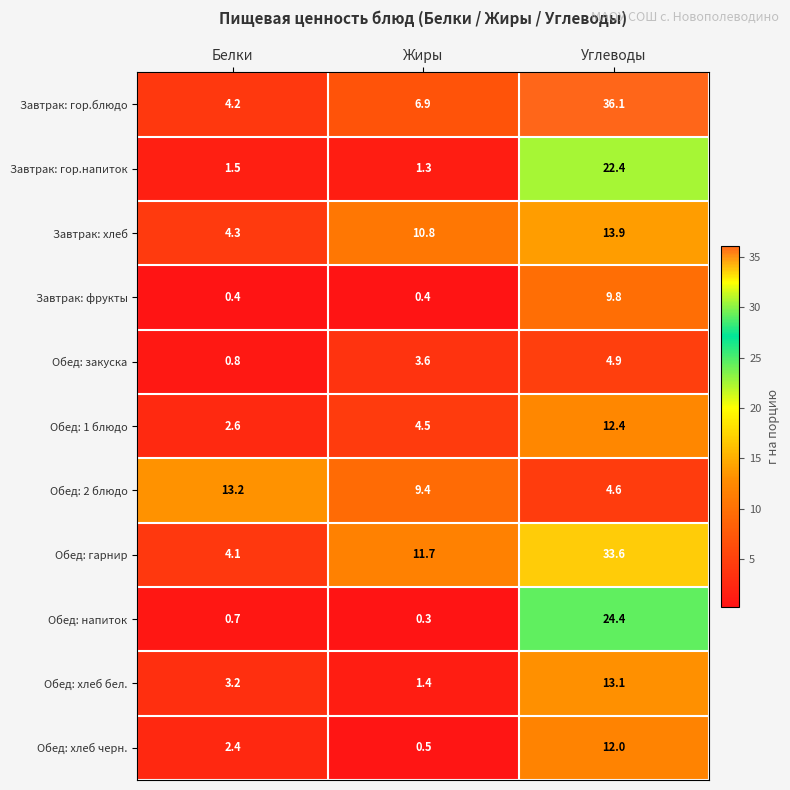

At which label does Обед: 1 блюдо reach its minimum?

Белки